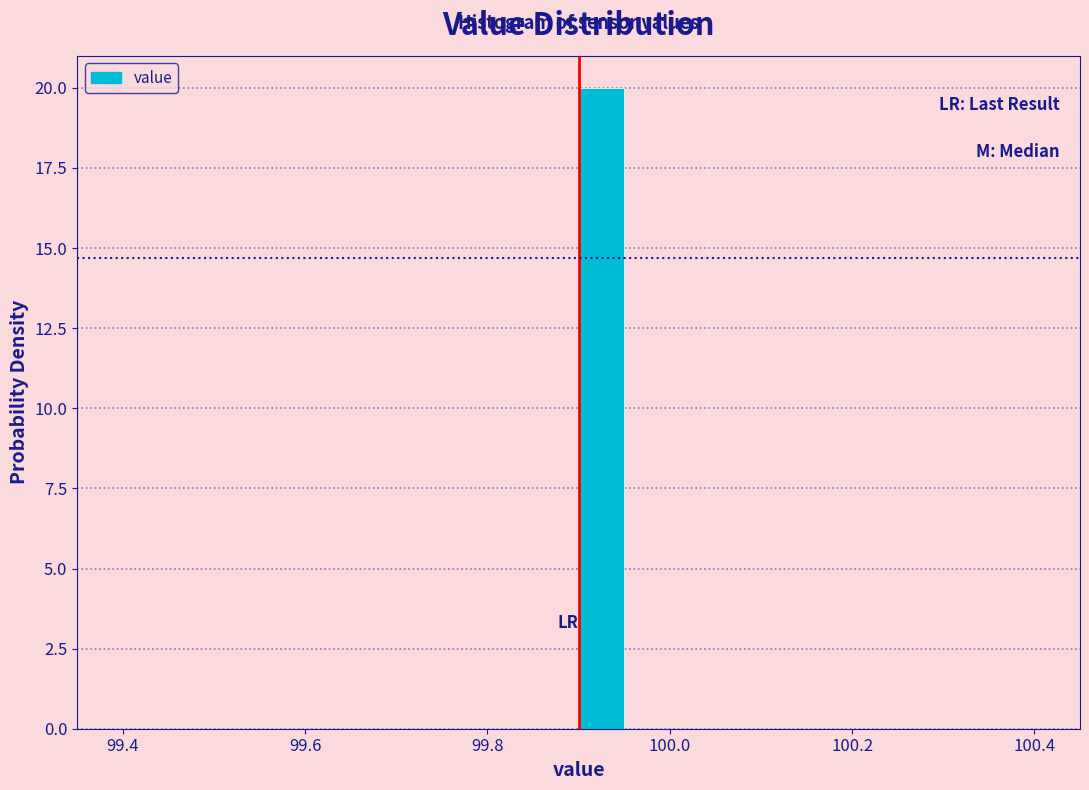

Around what value on the x-axis is the tallest bar? Give the approximate position of its centre, as read against the axis.

99.92